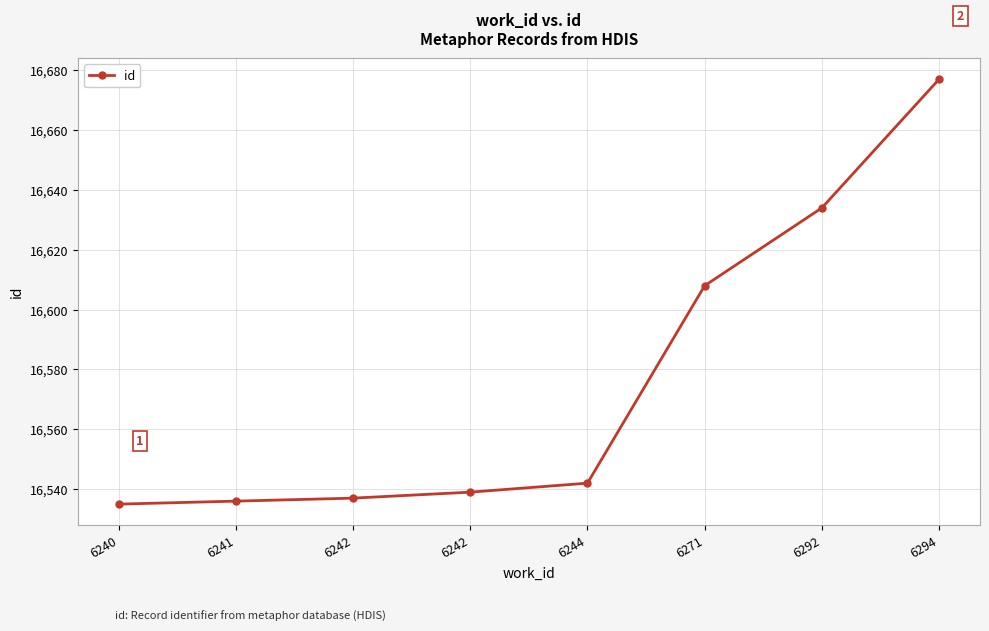

Which category has the highest value across all series?

6294